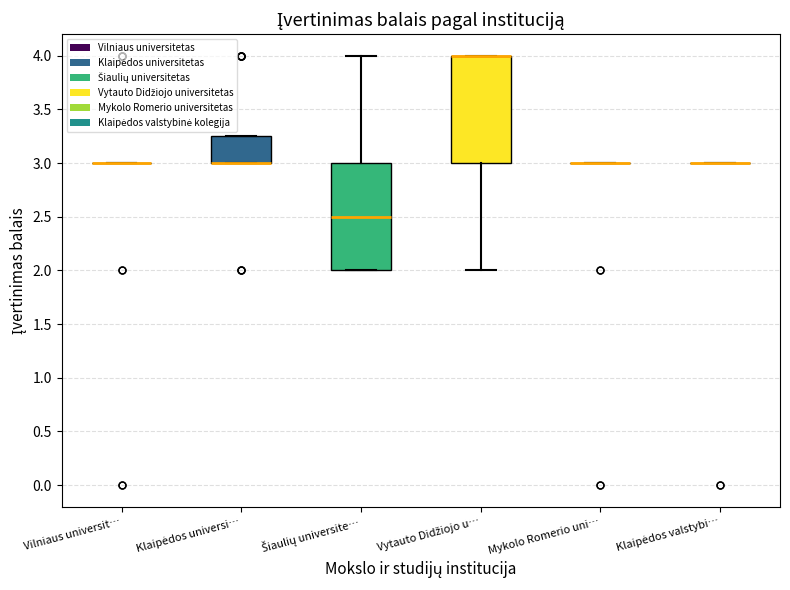

Reading left to right, read every box against the y-axis: the position of its median line, the range the box covers, and the ends of its whiskers. The values are not printed on the chart, so give them approximately, as read against the axis.

Vilniaus universit…: box collapsed to a line at 3.00, whiskers 3.00 to 3.00
Klaipėdos universi…: median 3.00 (drawn on the box's lower edge), box 3.00 to 3.25, whiskers 3.00 to 3.25
Šiaulių universite…: median 2.50, box 2.00 to 3.00, whiskers 2.00 to 4.00
Vytauto Didžiojo u…: median 4.00 (drawn on the box's upper edge), box 3.00 to 4.00, whiskers 2.00 to 4.00
Mykolo Romerio uni…: box collapsed to a line at 3.00, whiskers 3.00 to 3.00
Klaipėdos valstybi…: box collapsed to a line at 3.00, whiskers 3.00 to 3.00